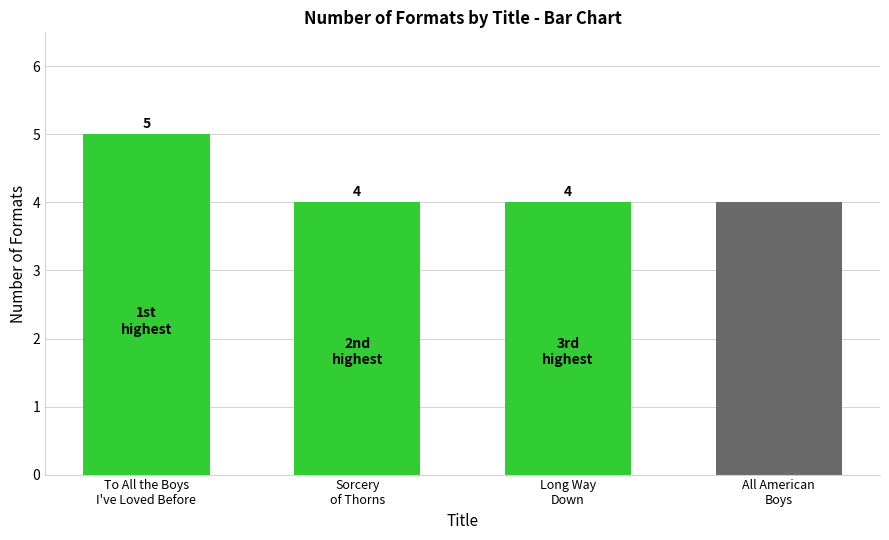

What is the ratio of the value at All American
Boys to the value at Sorcery
of Thorns?

1.0